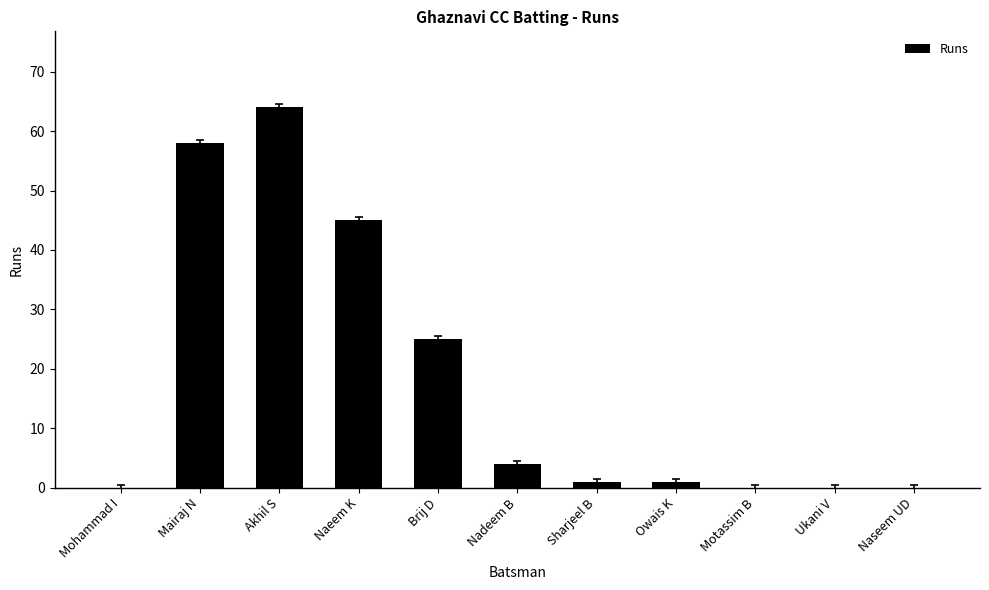

What is the average value?

18